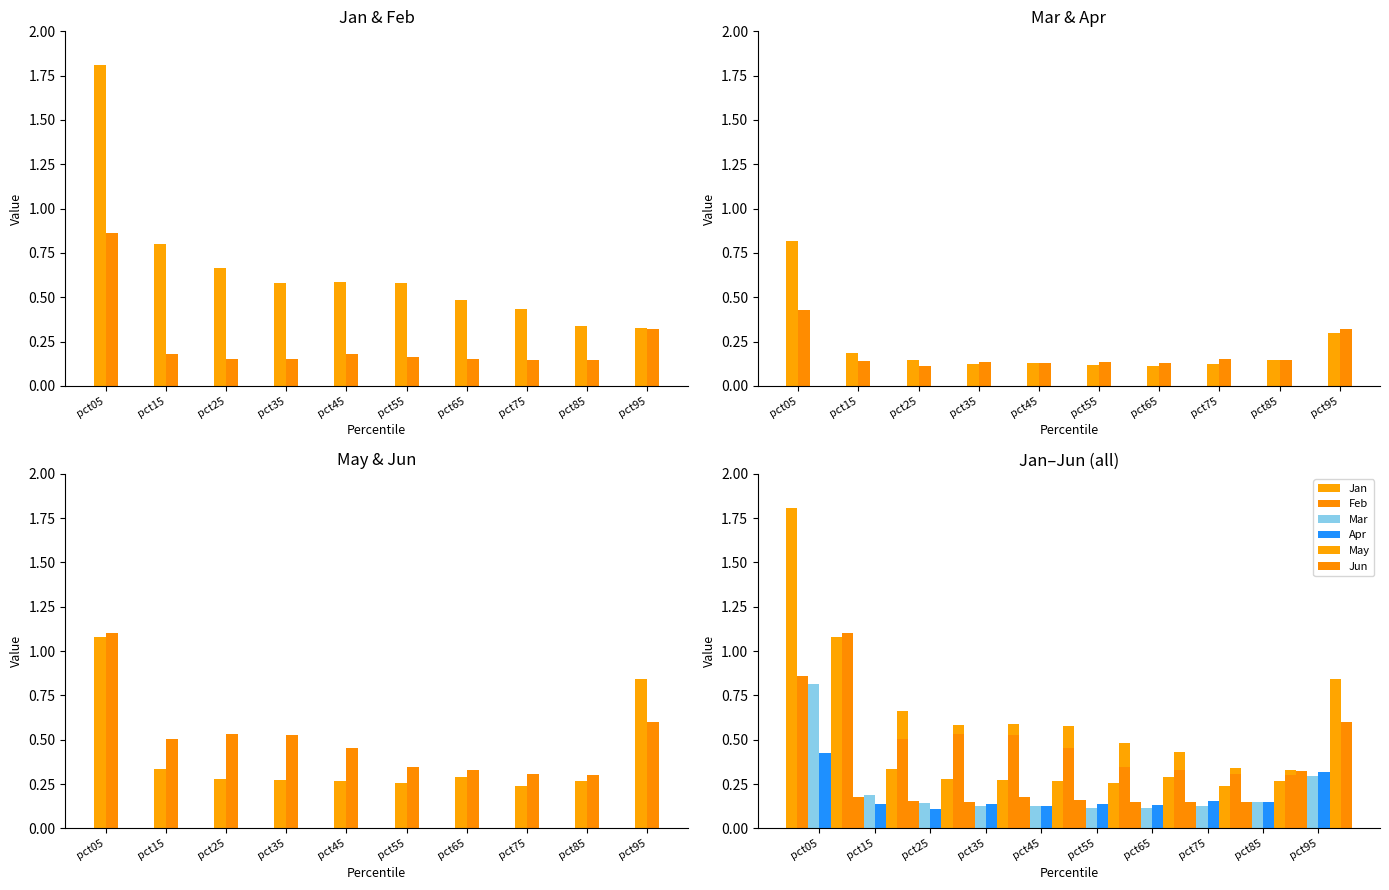

List the series in order of their peak value, lowest first.

Apr, Mar, Feb, May, Jun, Jan